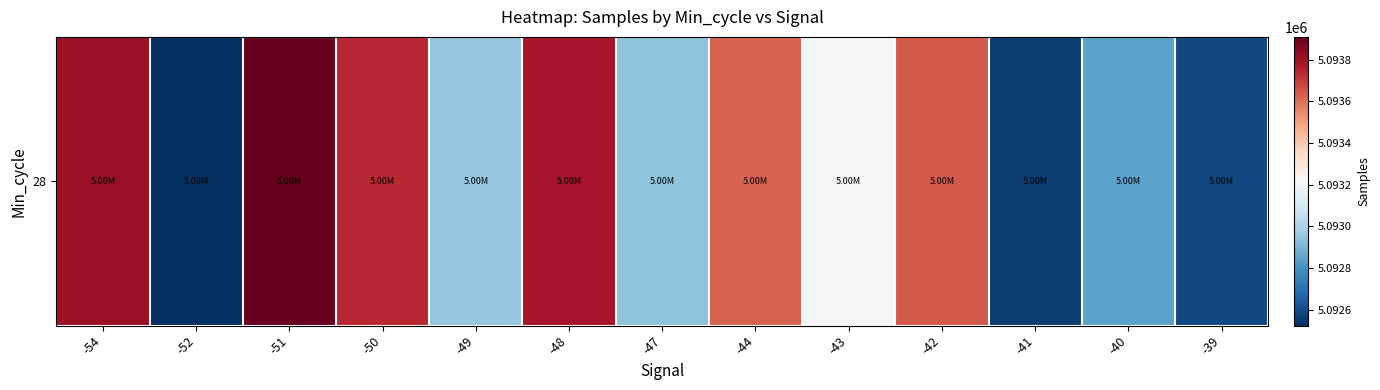

What is the difference between the maximum and minimum values?

1387